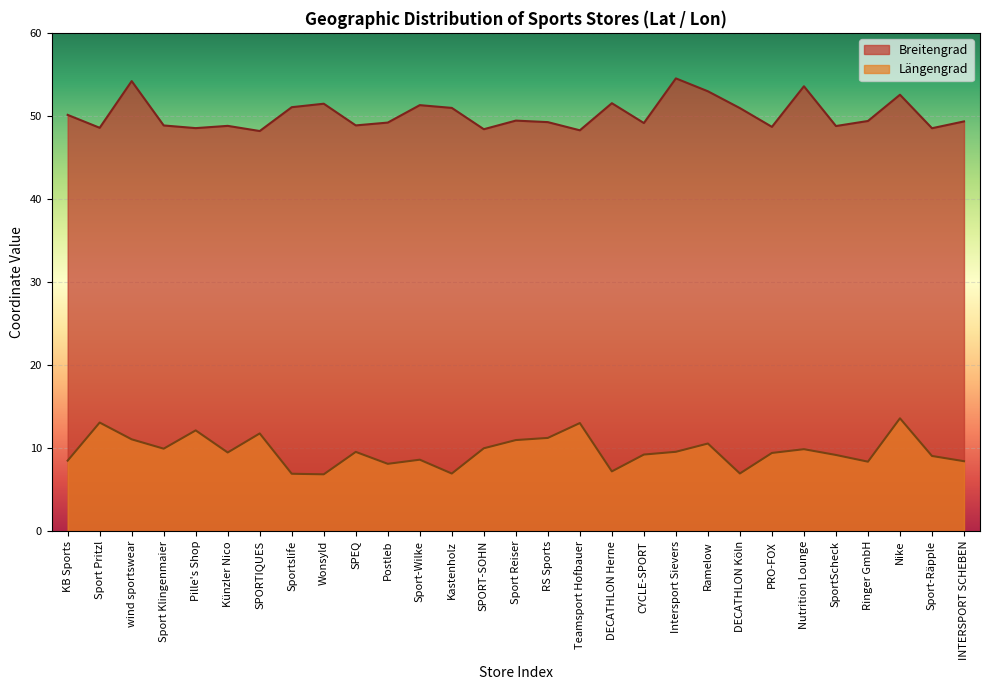

Which series changed the most between wind sportswear and Kastenholz?

Längengrad